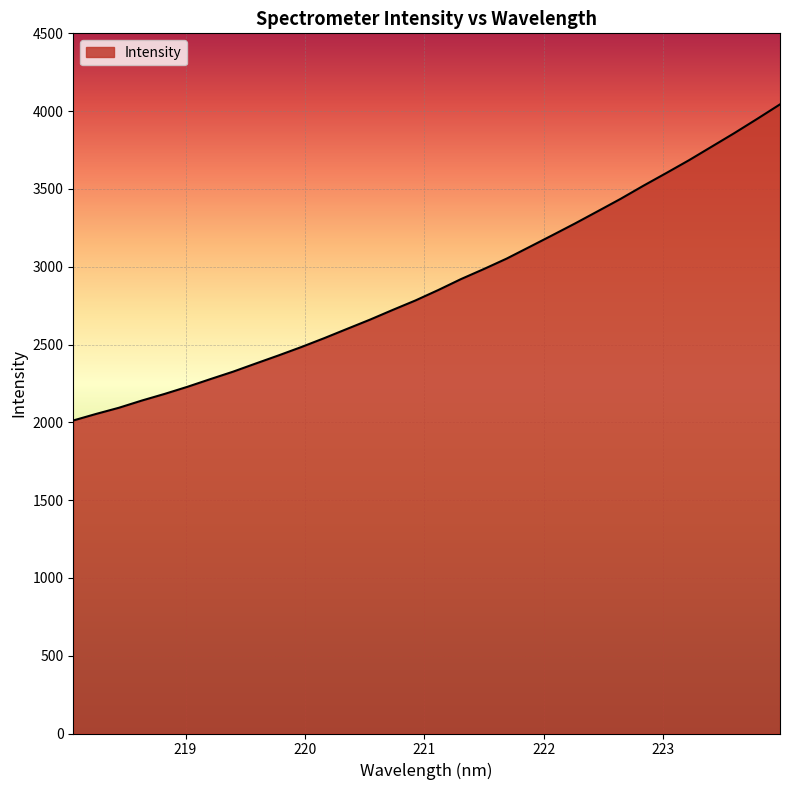

What is the minimum value shown in the chart?

2011.8